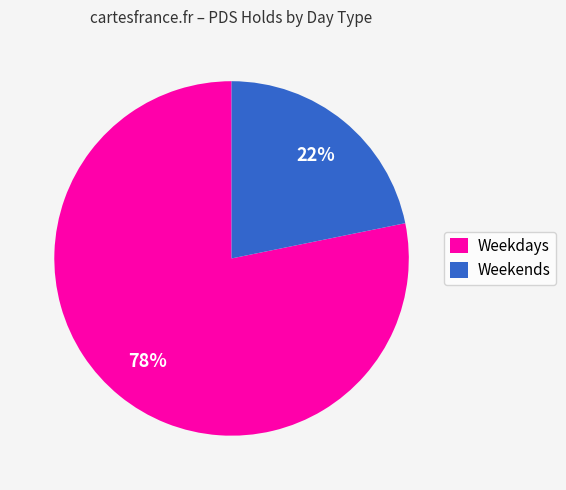

Which slice is the smallest?

Weekends